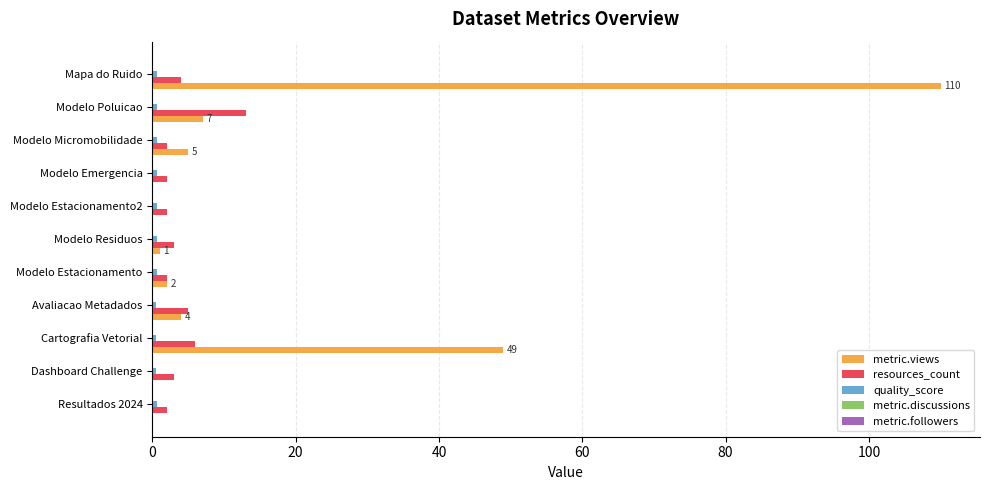

At which category is the sum across all series the highest?

Mapa do Ruido